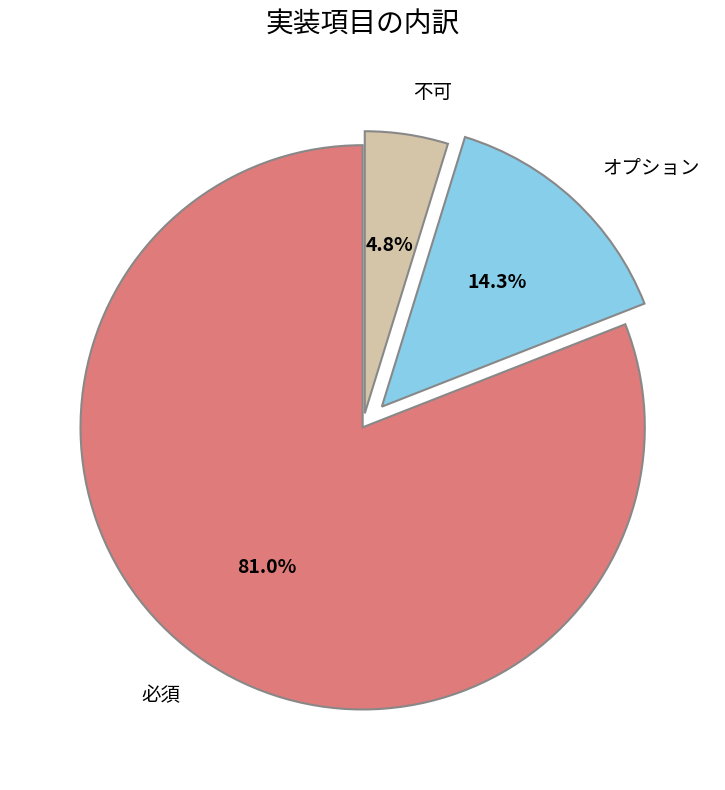

To the nearest percent, what percentage of the pie is オプション?

14%